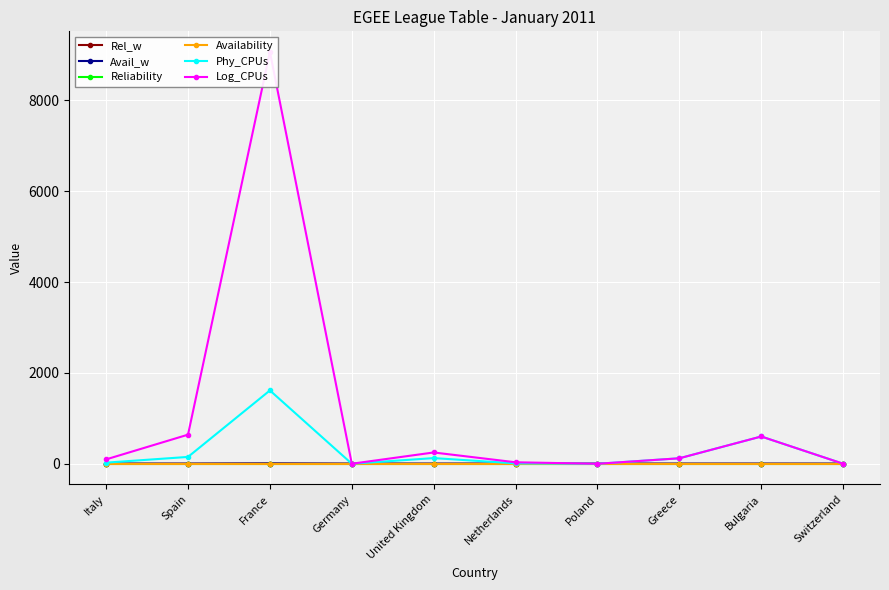

What is the value of the Reliability point at the 8th from the left?

1.0